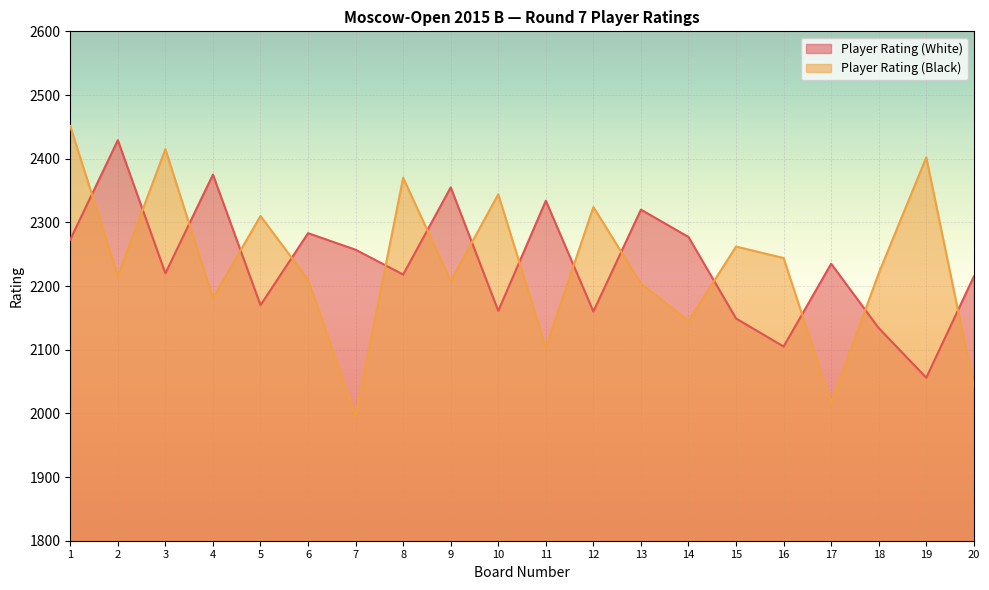

At which label does Player Rating (White) first exceed 2235?

1